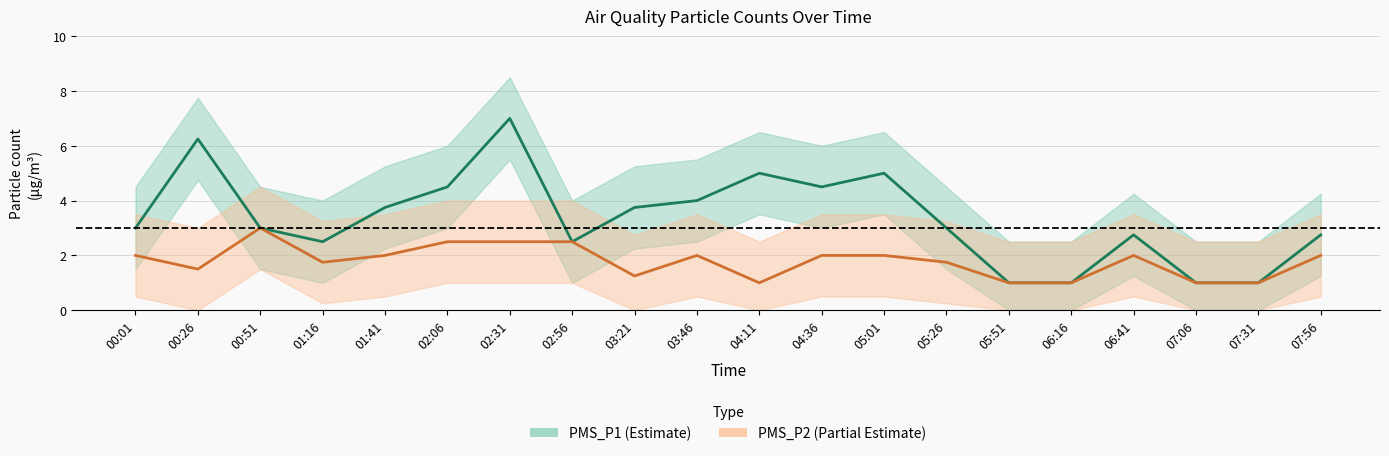

True or false: PMS_P1_lower has more than 1 points higher than both neighbors.

True